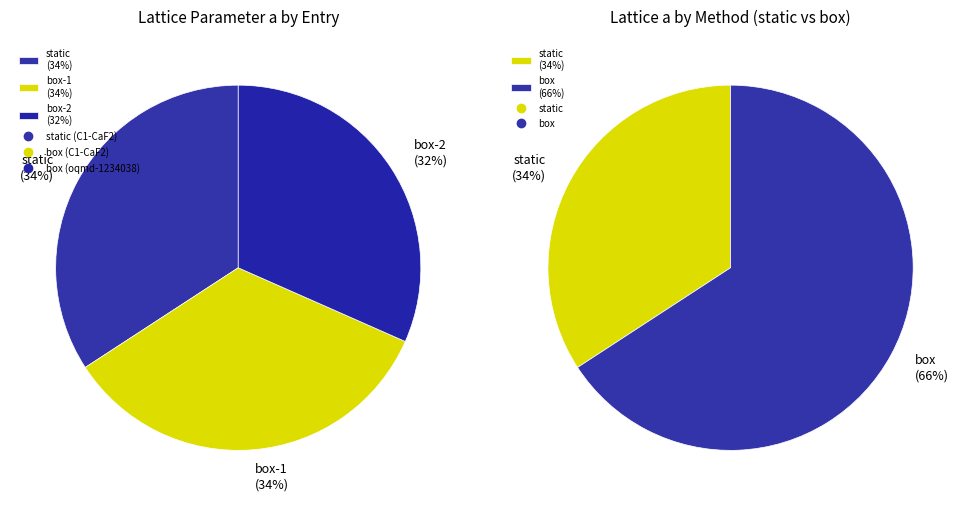

Which slice is the smallest?

oqmd-1234038 (box)